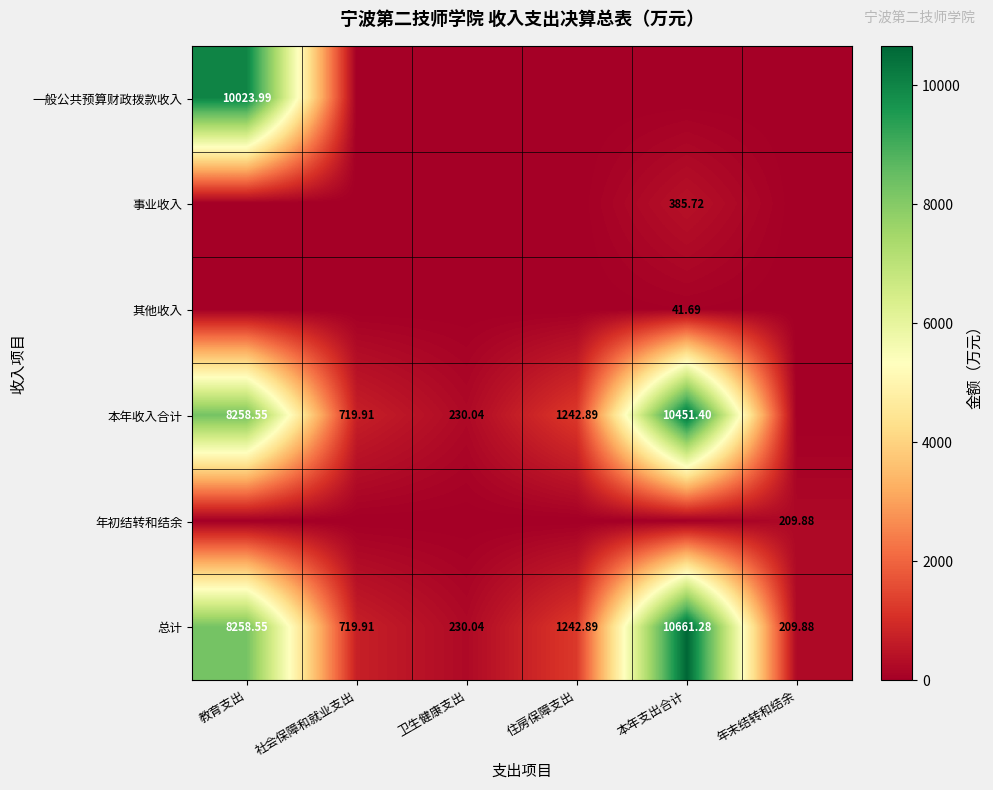

What is the difference between the highest and lowest values at 住房保障支出?

1242.9